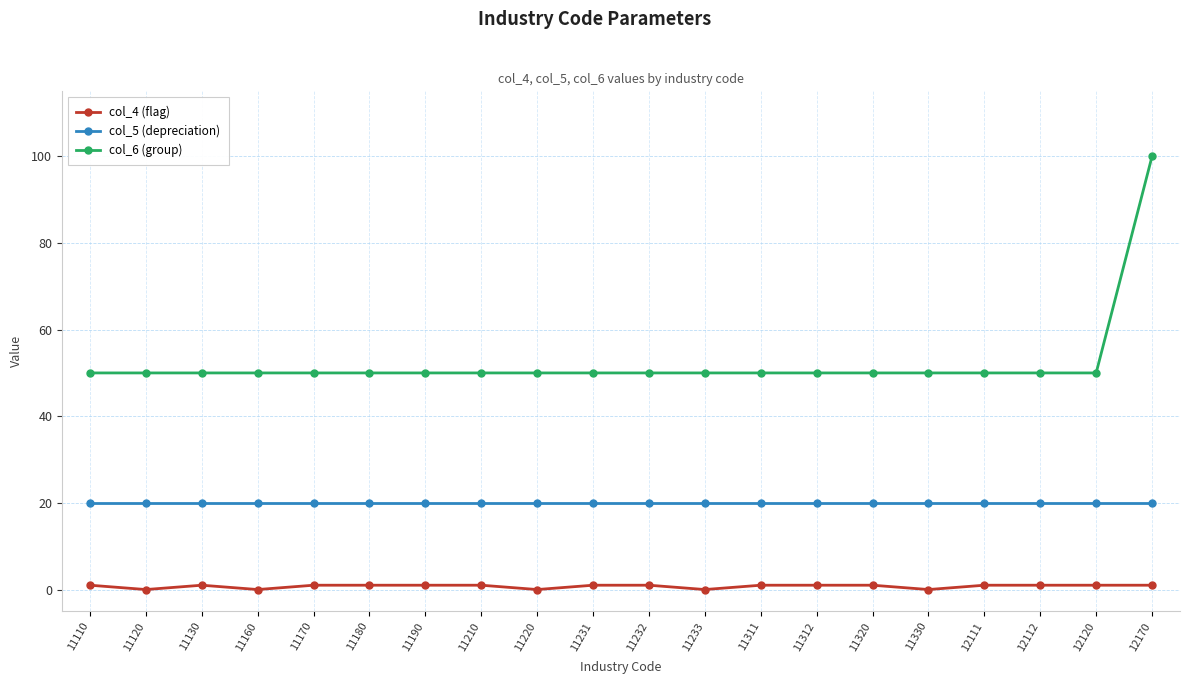

What is the difference between the maximum and minimum values in the col_4 (flag) series?

1